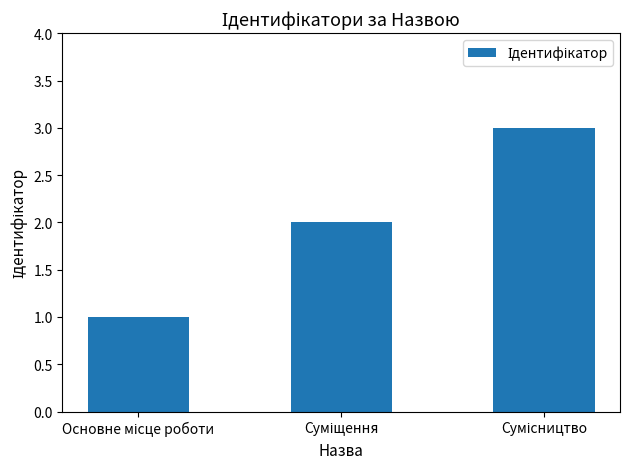

What is the greatest value displayed?

3